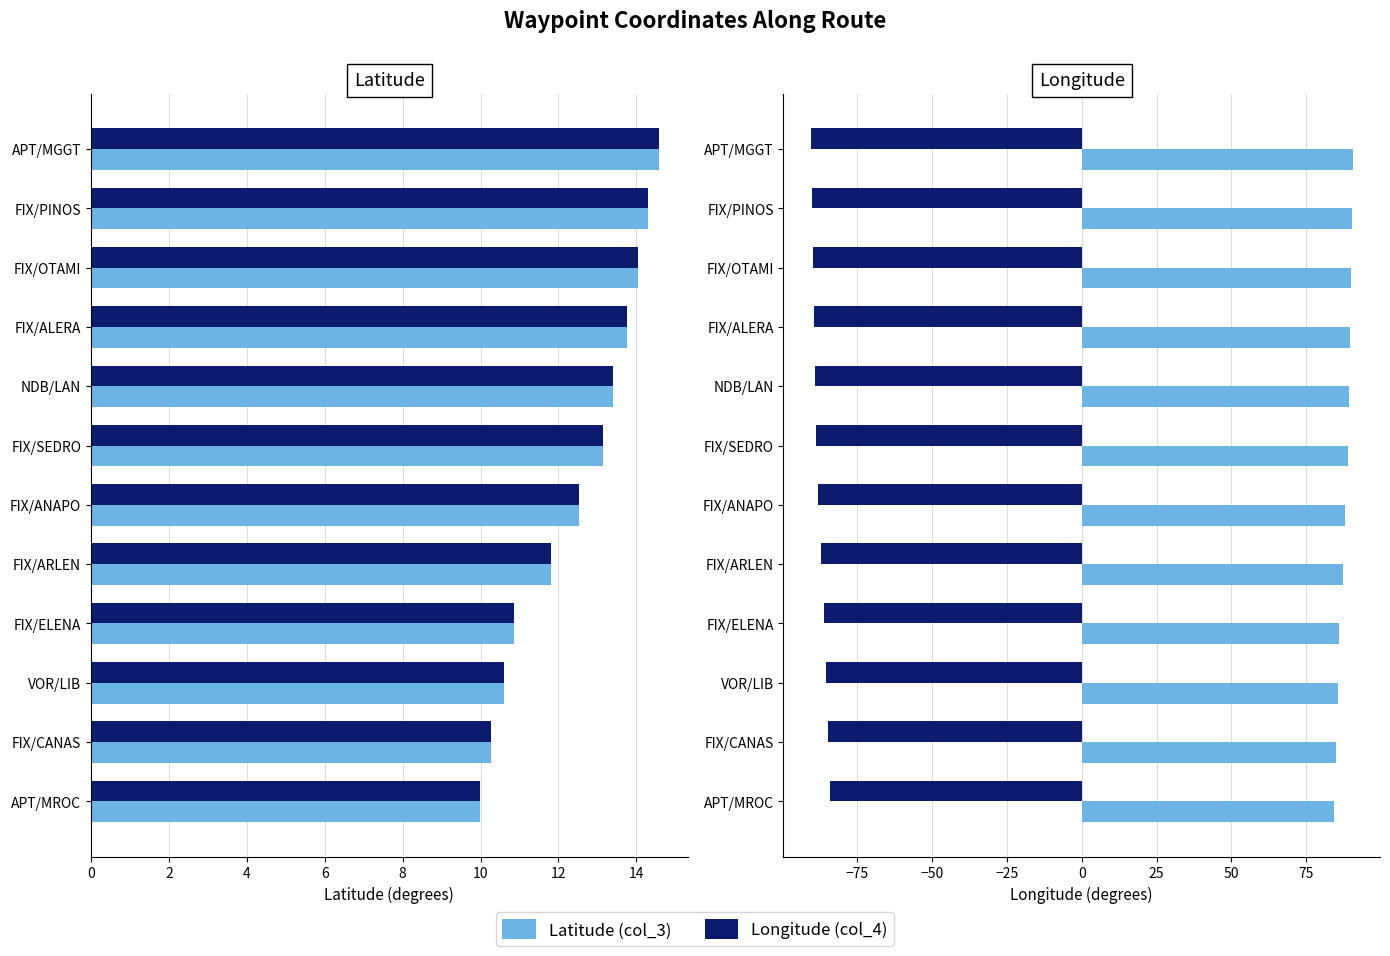

Between FIX/SEDRO and NDB/LAN, which is larger?

NDB/LAN